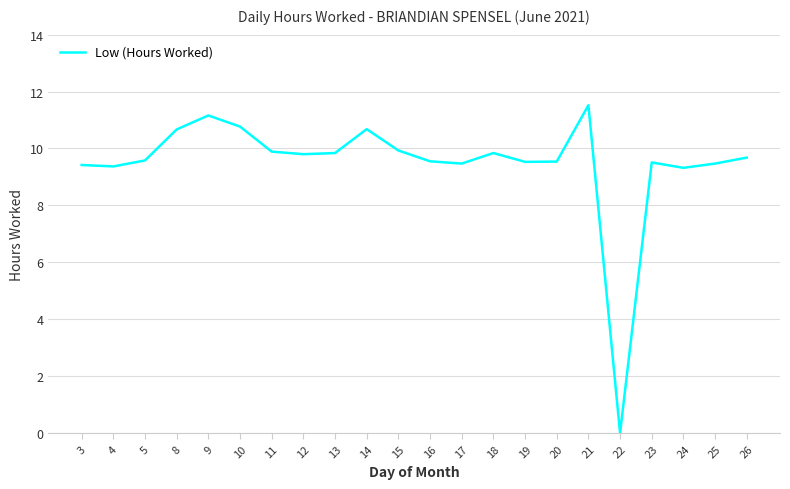

What is the ratio of the value at 25 to the value at 24?

1.0